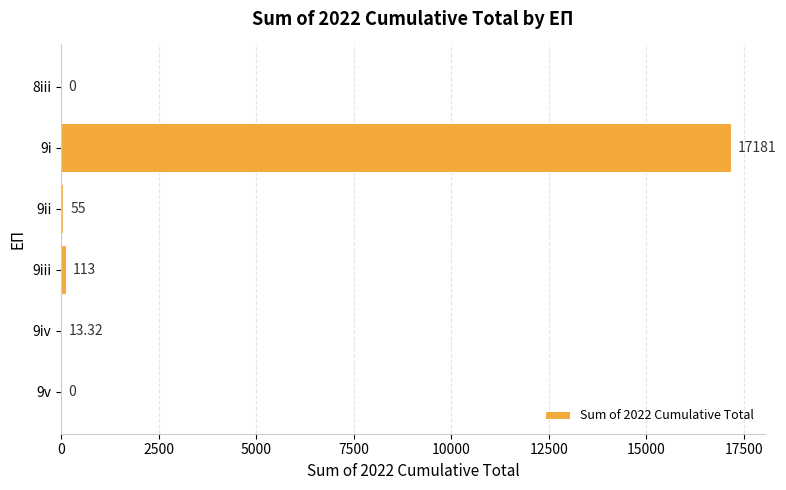

Between 8iii and 9i, which is larger?

9i